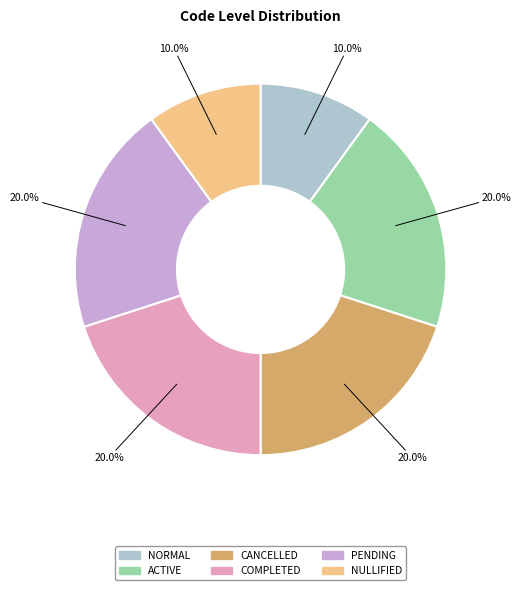

Do COMPLETED and PENDING together represent more than half of the pie?

No